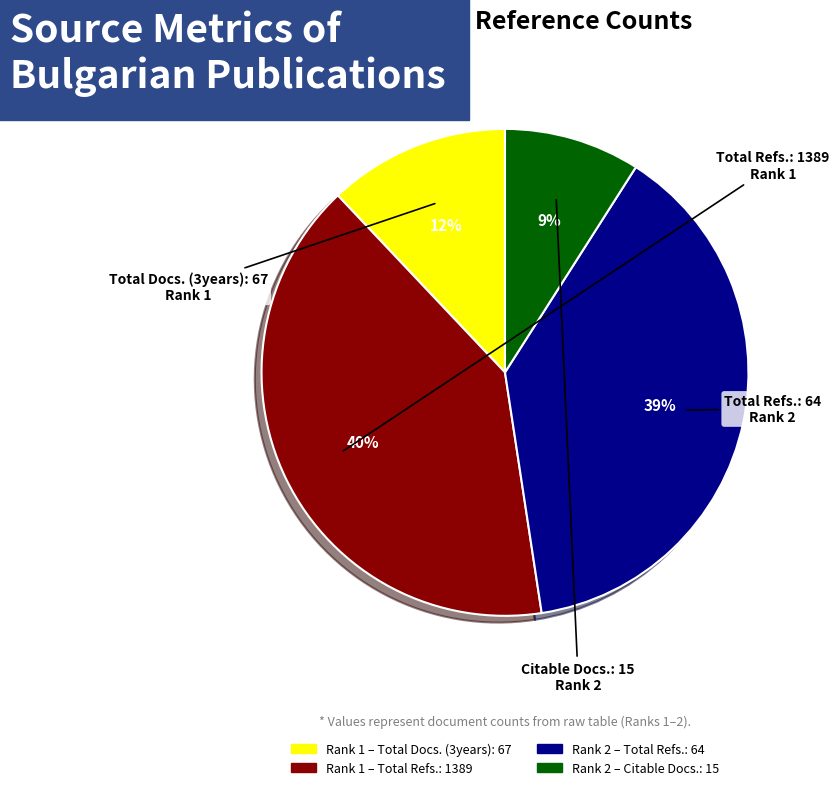

To the nearest percent, what is the average slice percentage?

25%